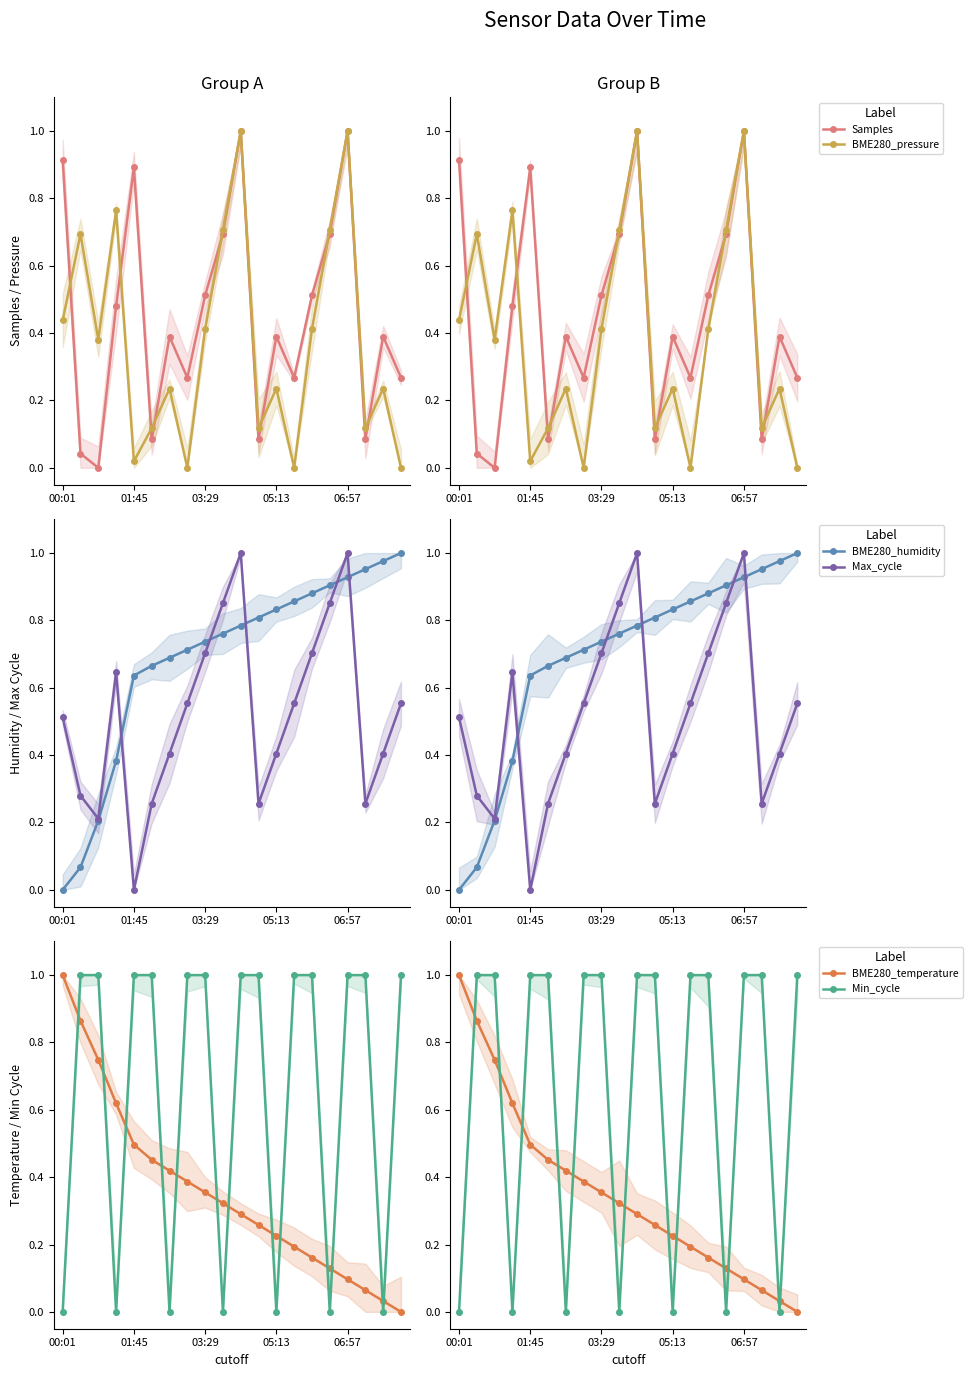

What are all the series names shown in the legend?

Samples, BME280_pressure, BME280_humidity, Max_cycle, BME280_temperature, Min_cycle